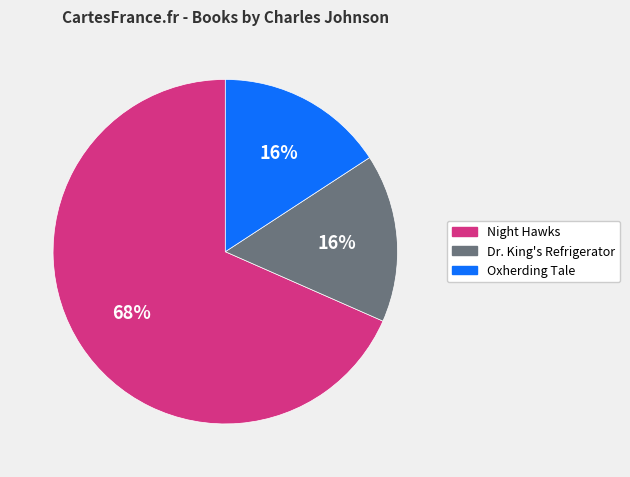

How many slices are in this pie chart?

3